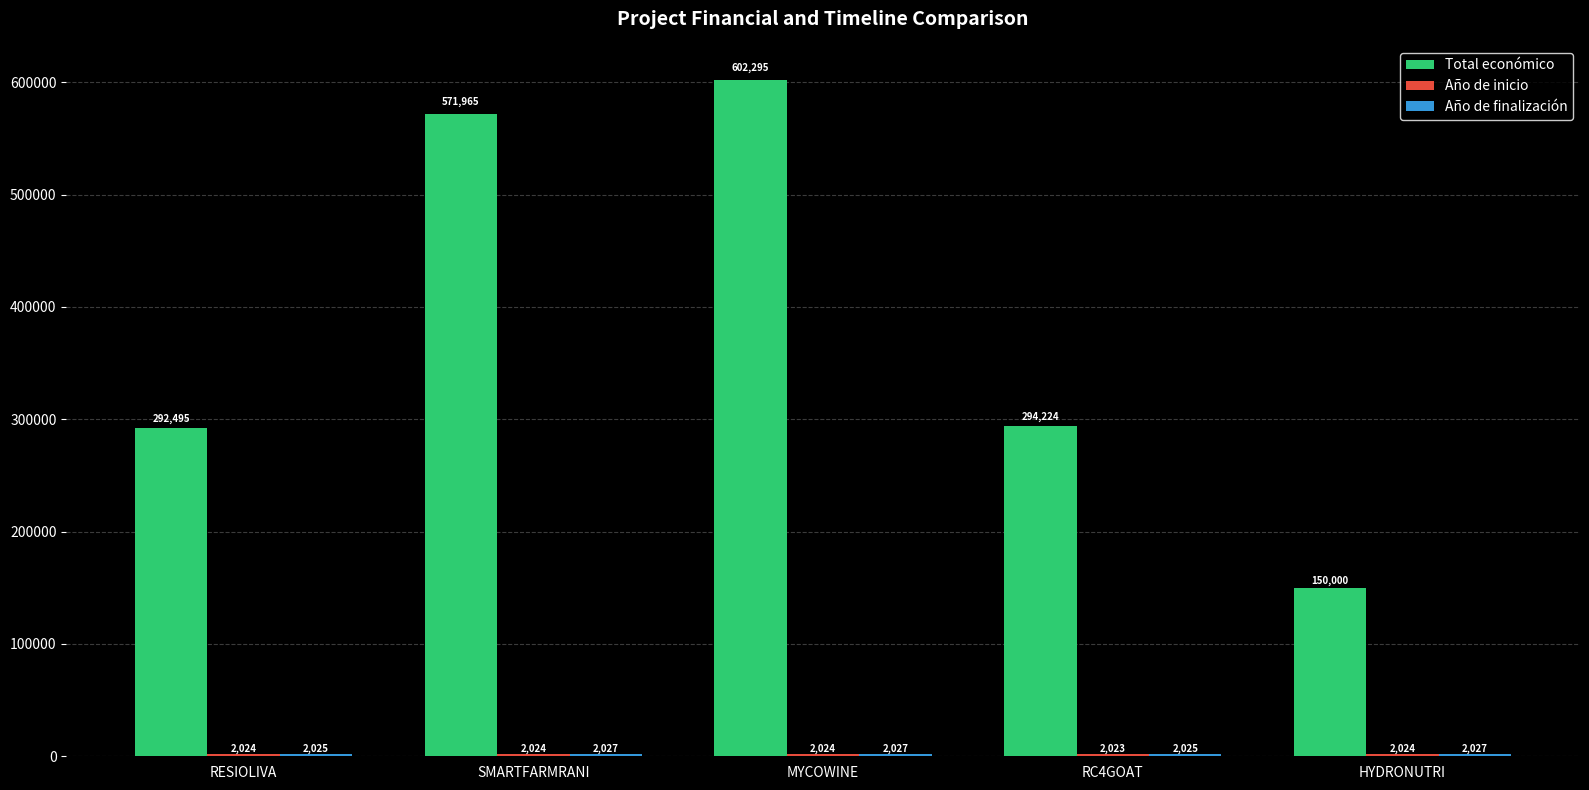

What is the difference between the highest and lowest values at SMARTFARMRANI?

569941.0